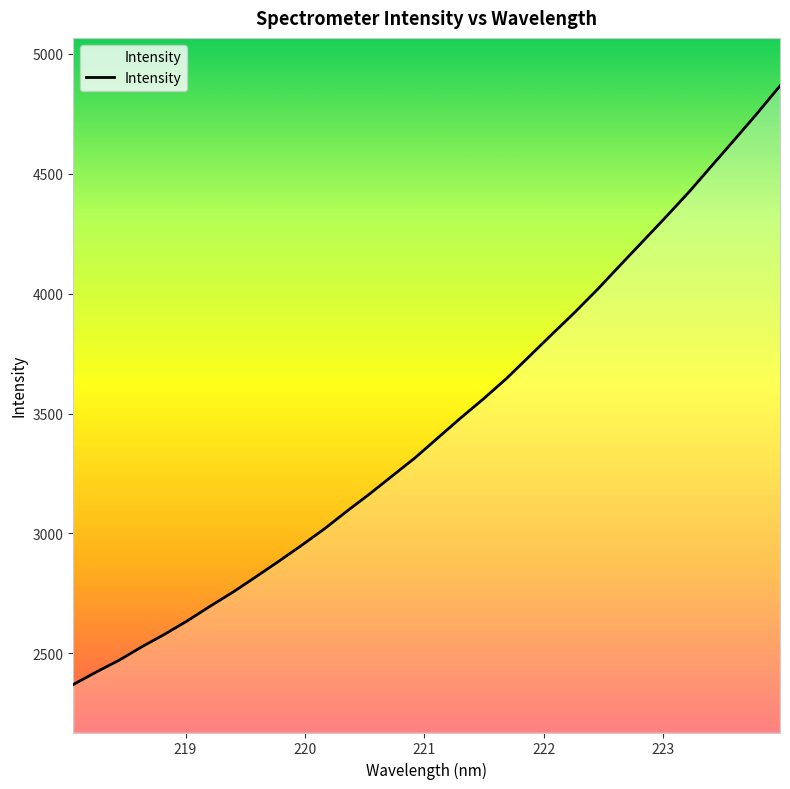

What is the minimum value shown in the chart?

2370.0